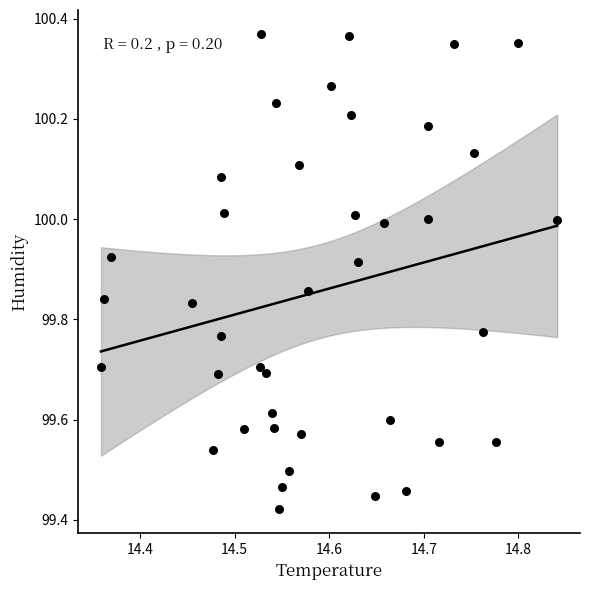

What is the range of Y values (max minus min)?

0.9